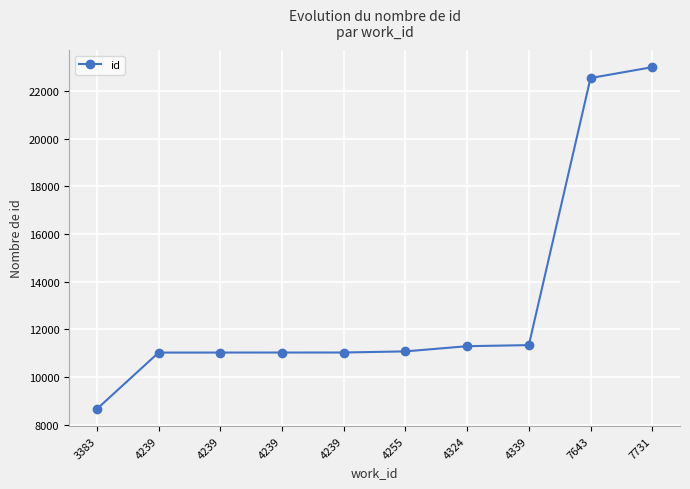

How many values are below 11078?

5